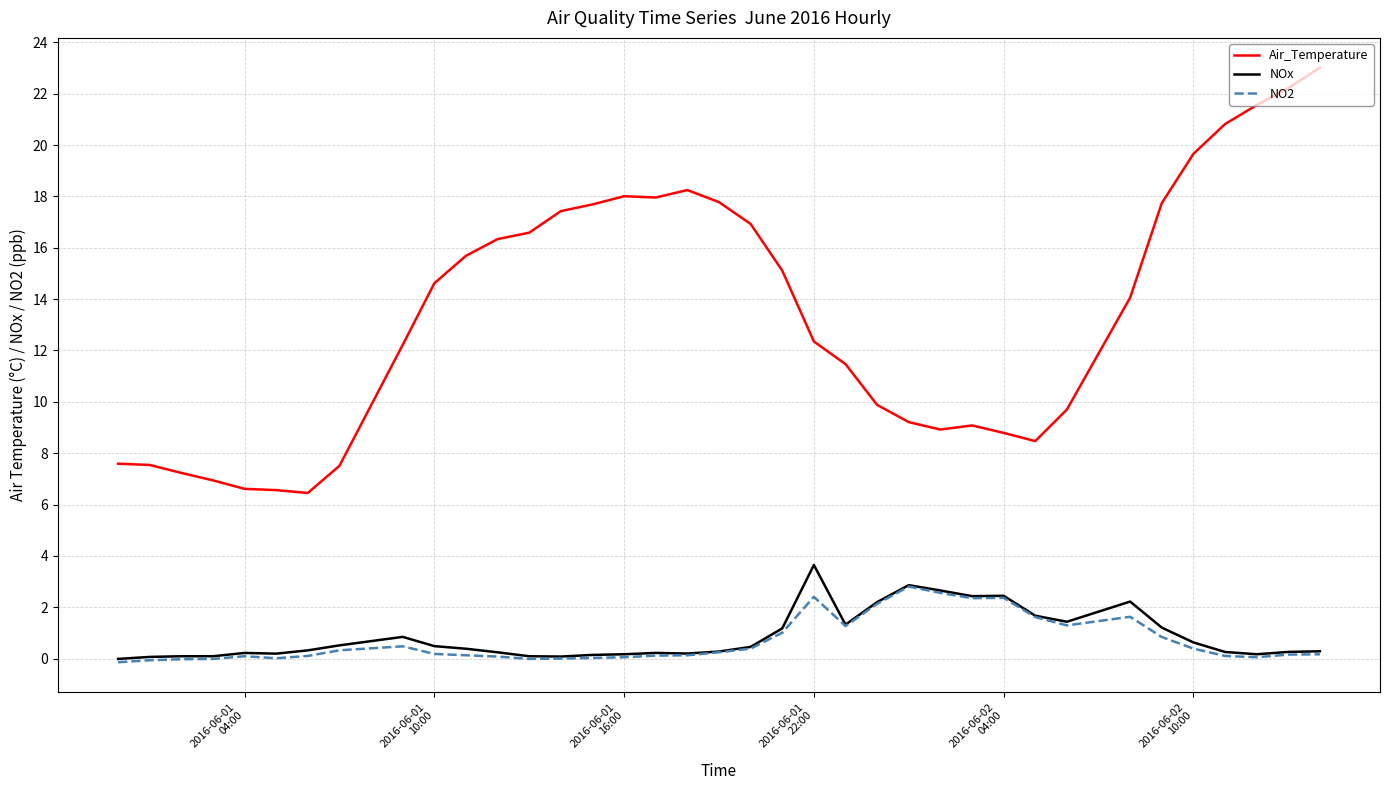

Which series has the largest range (max minus min)?

Air_Temperature